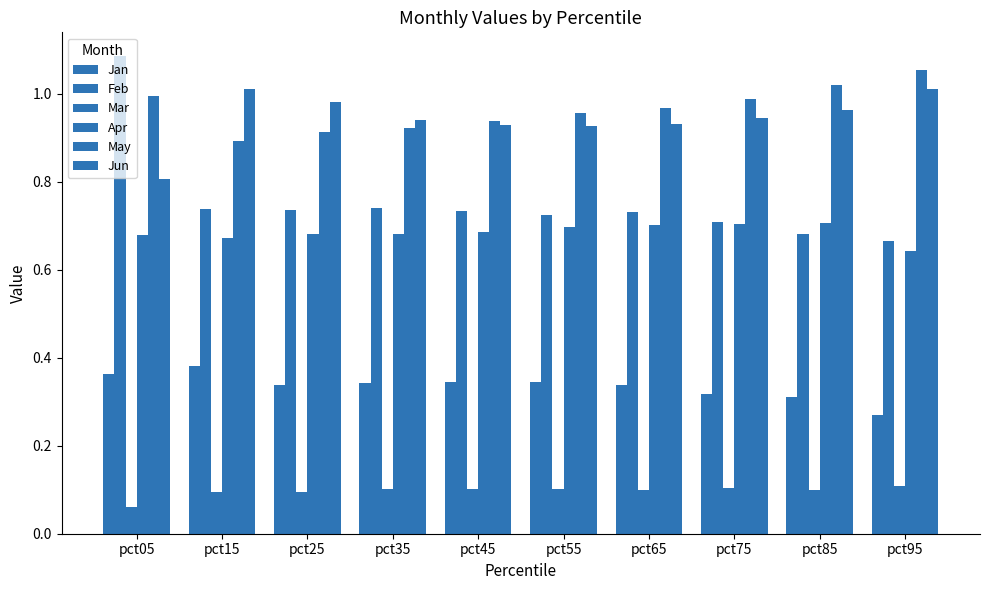

How many series are shown in this chart?

6